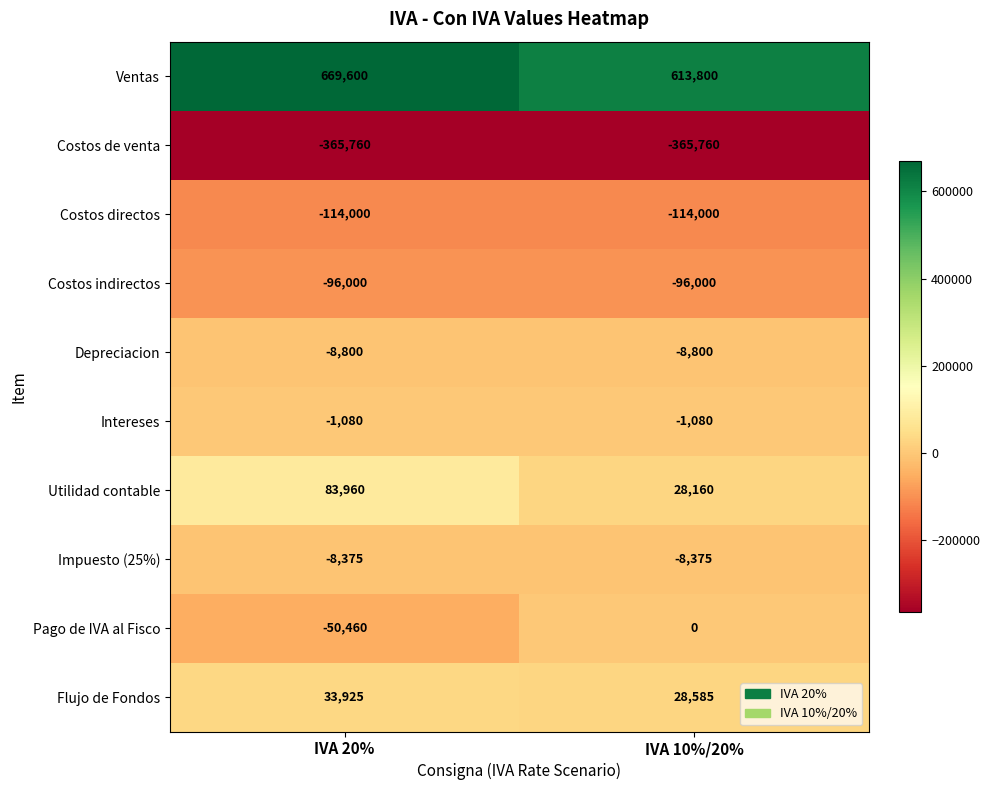

What is the spread (max minus min) of values at IVA 20%?

1035360